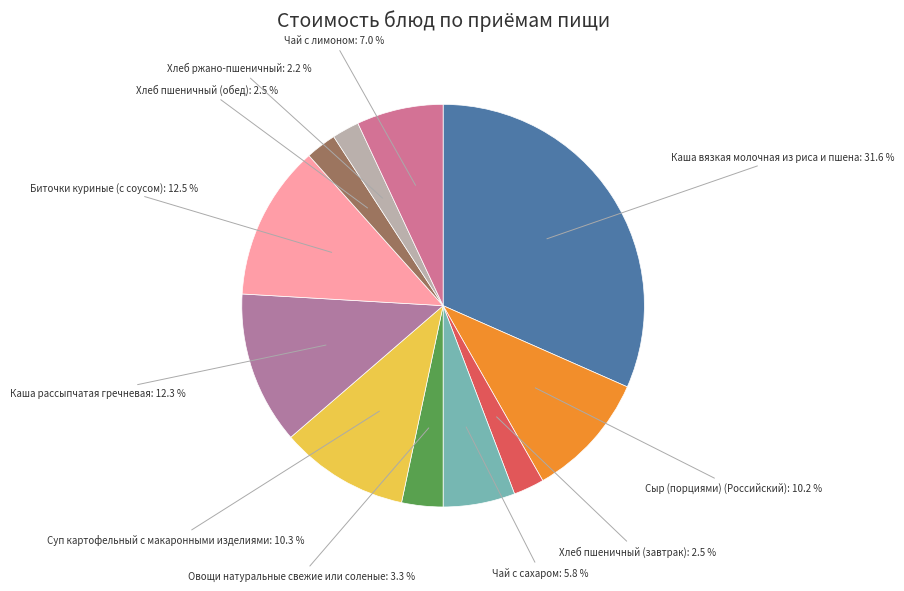

How many segments does this pie chart have?

11